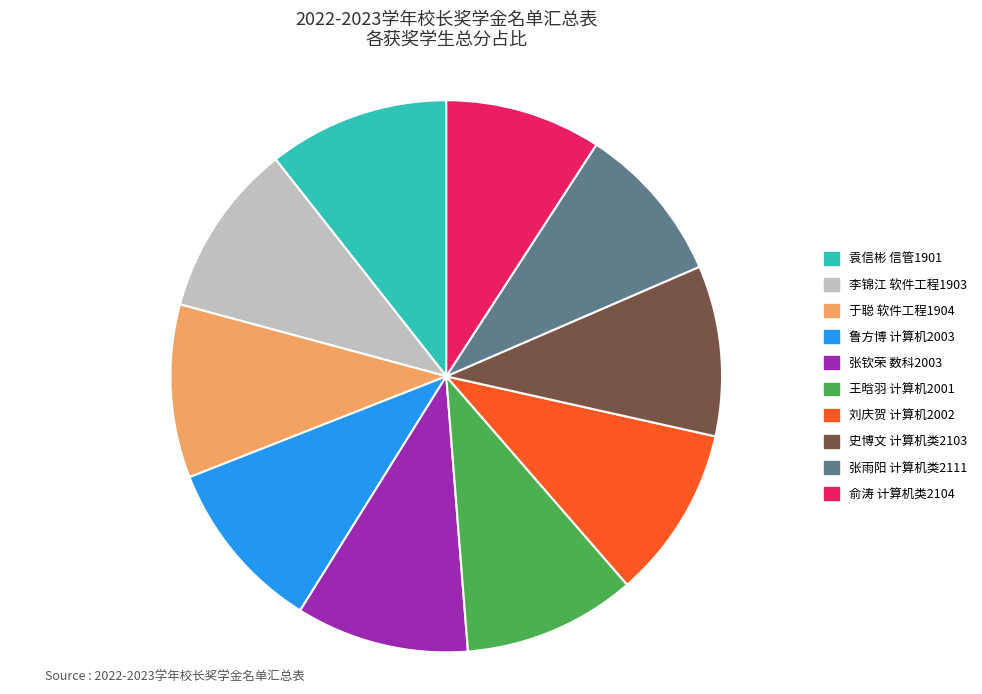

Count the number of slices in the pie.

10